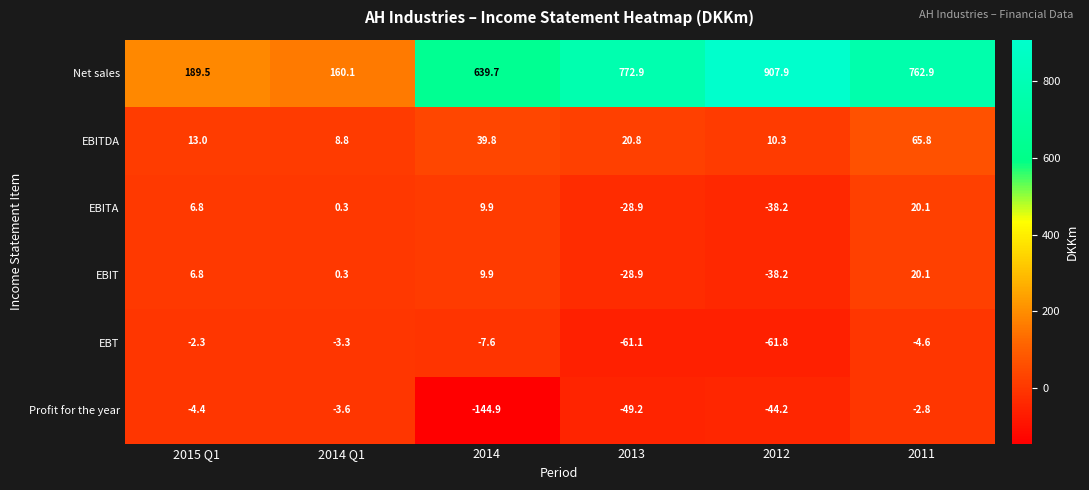

What is the minimum value for EBIT?

-38.2